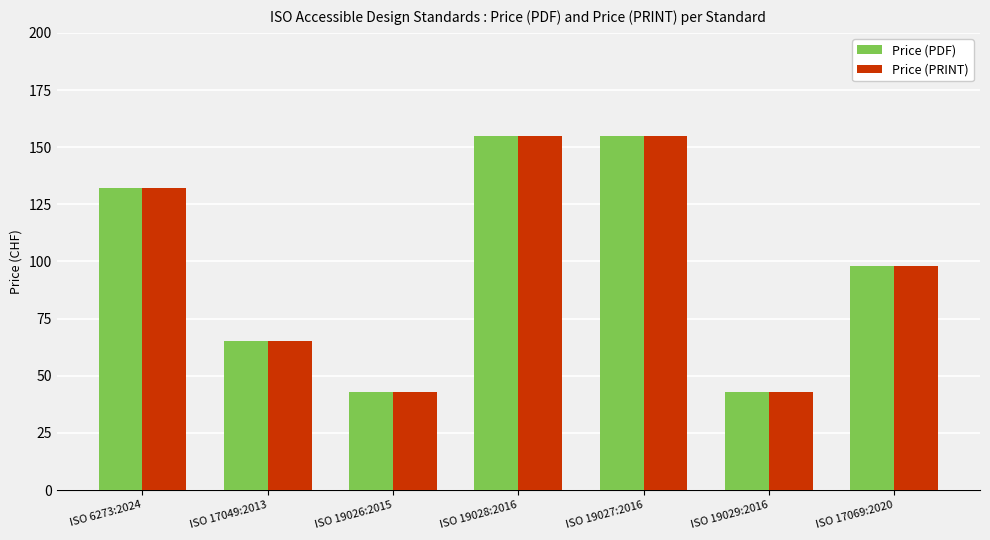

The value of Price (PRINT) at ISO 17069:2020 is 28. True or false?

False